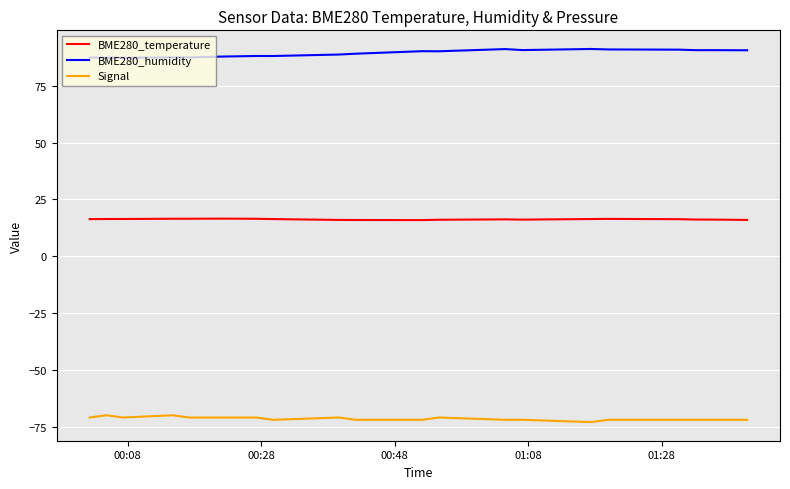

List the series in order of their overall mean, highest first.

BME280_humidity, BME280_temperature, Signal